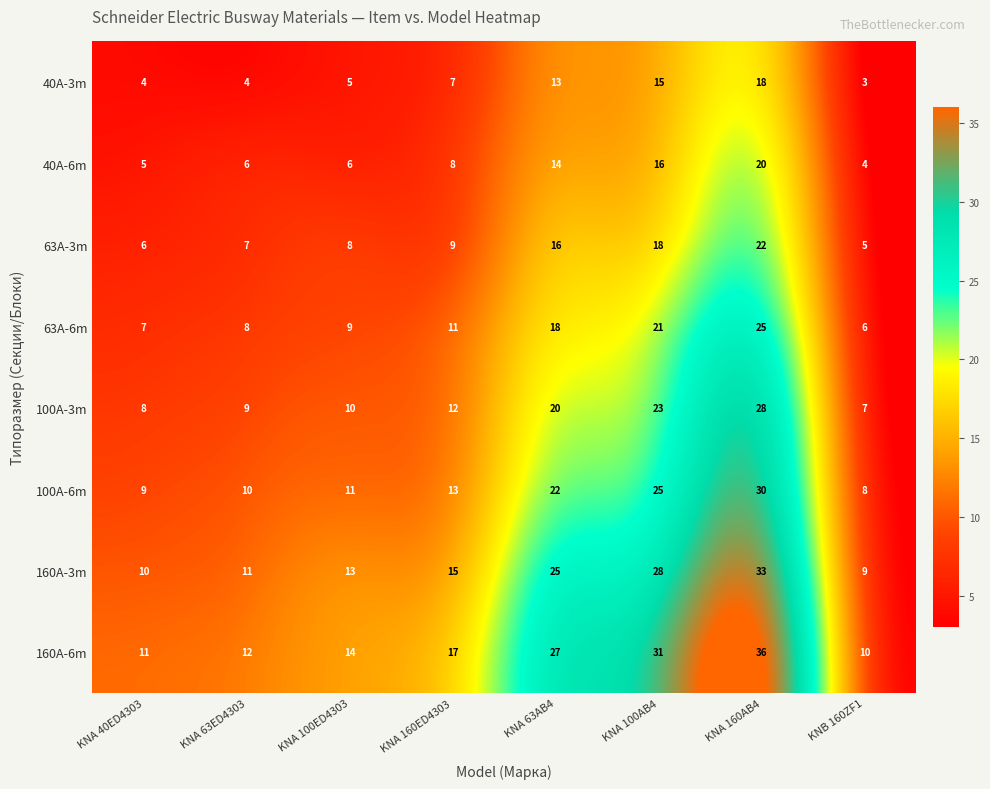

At which label does 63A-3m reach its minimum?

KNB 160ZF1